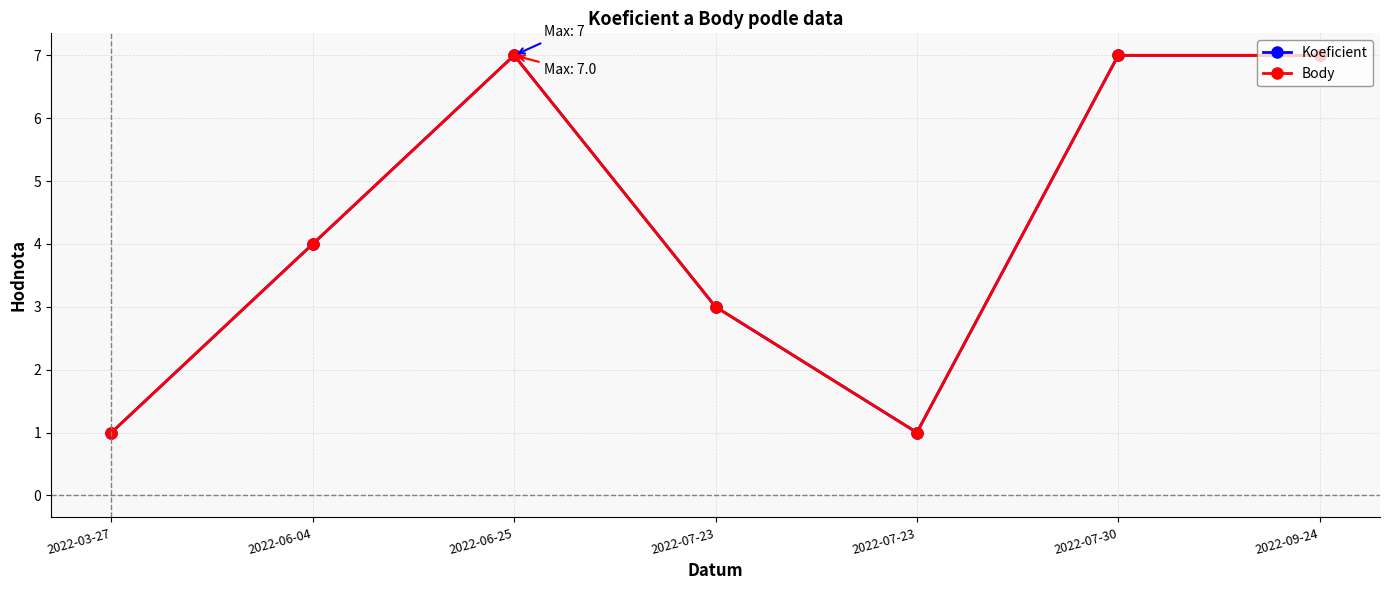

What is the sum of the Koeficient values at 2022-06-04 and 2022-06-25?

11